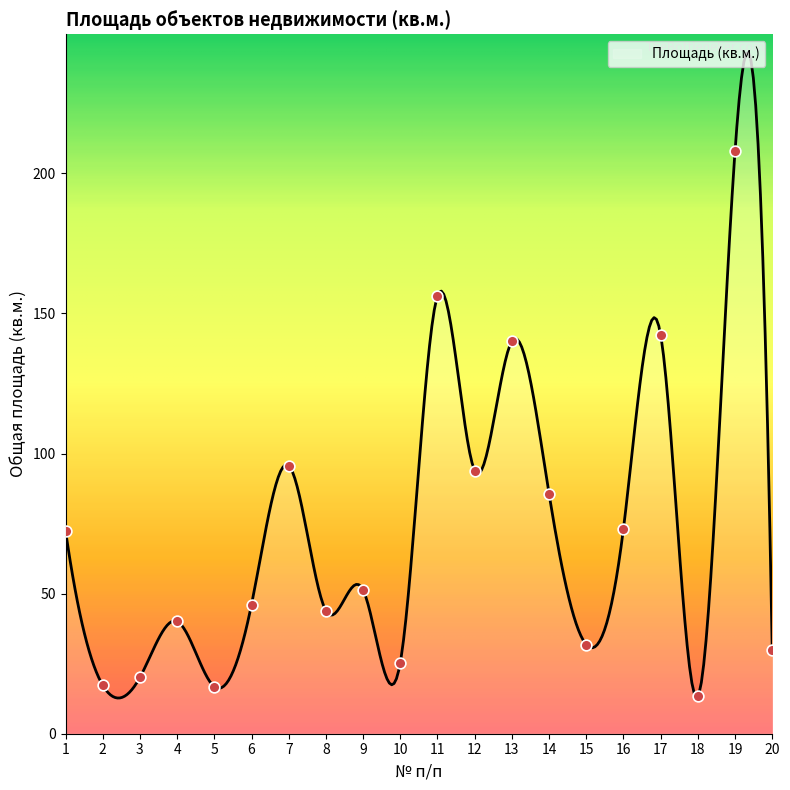

What is the change in value from 1 to 9?

-21.2